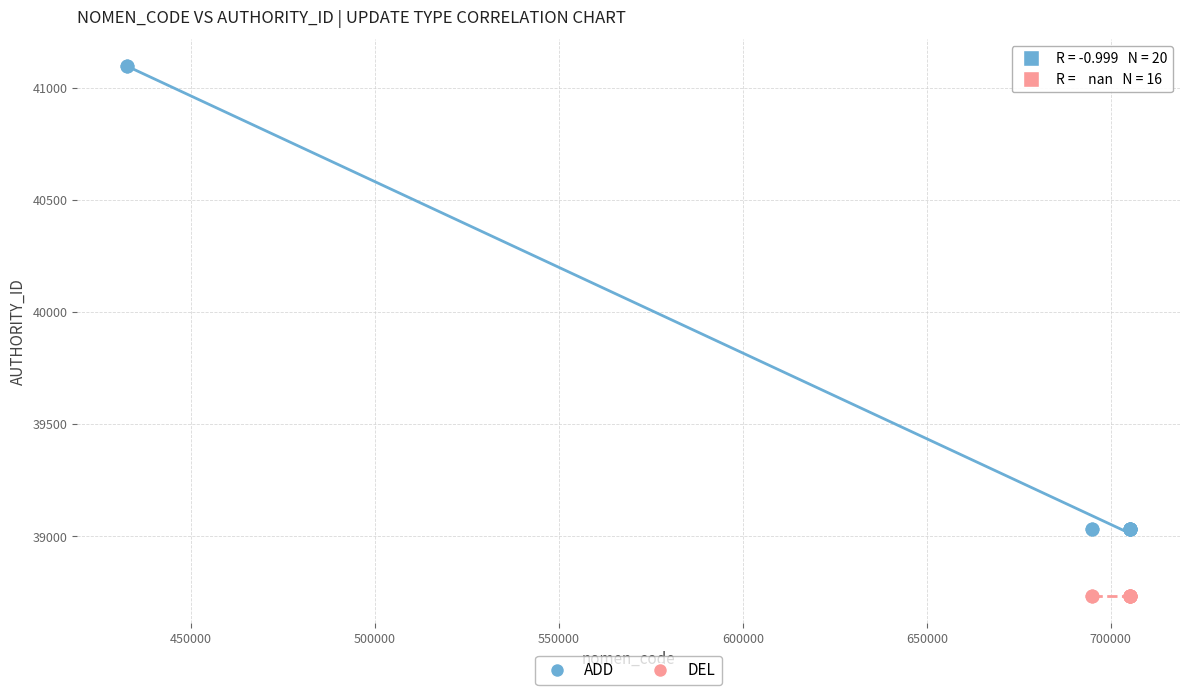

Which series contains the lowest Y value?

DEL